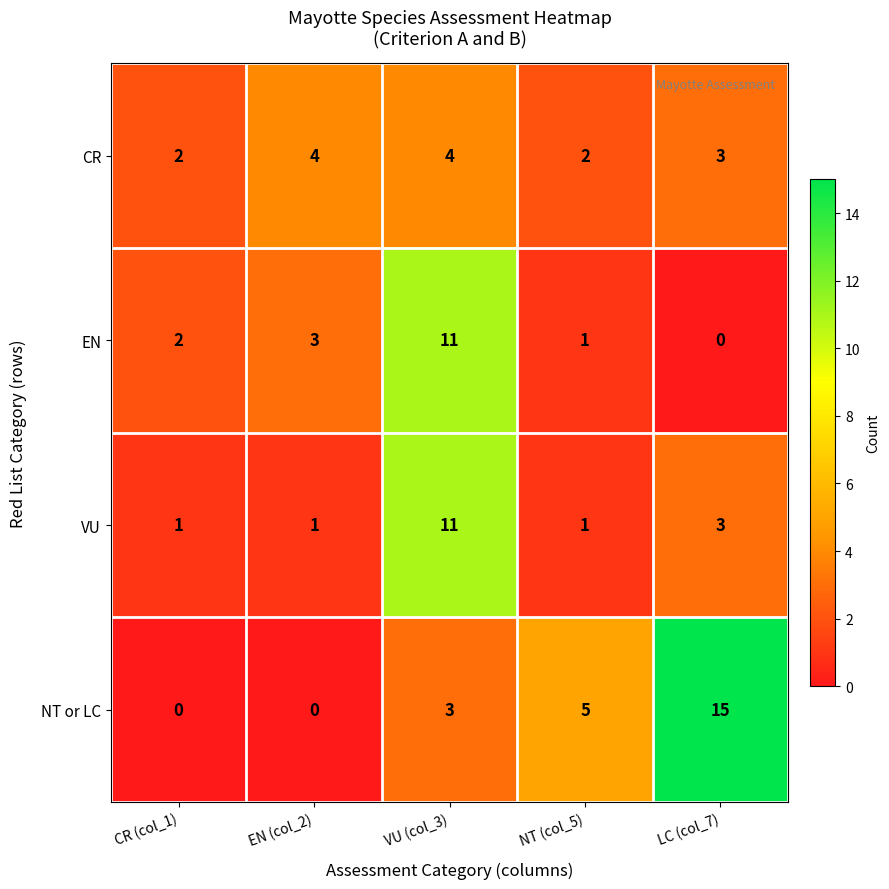

At which category does the chart reach its peak across all series?

LC (col_7)